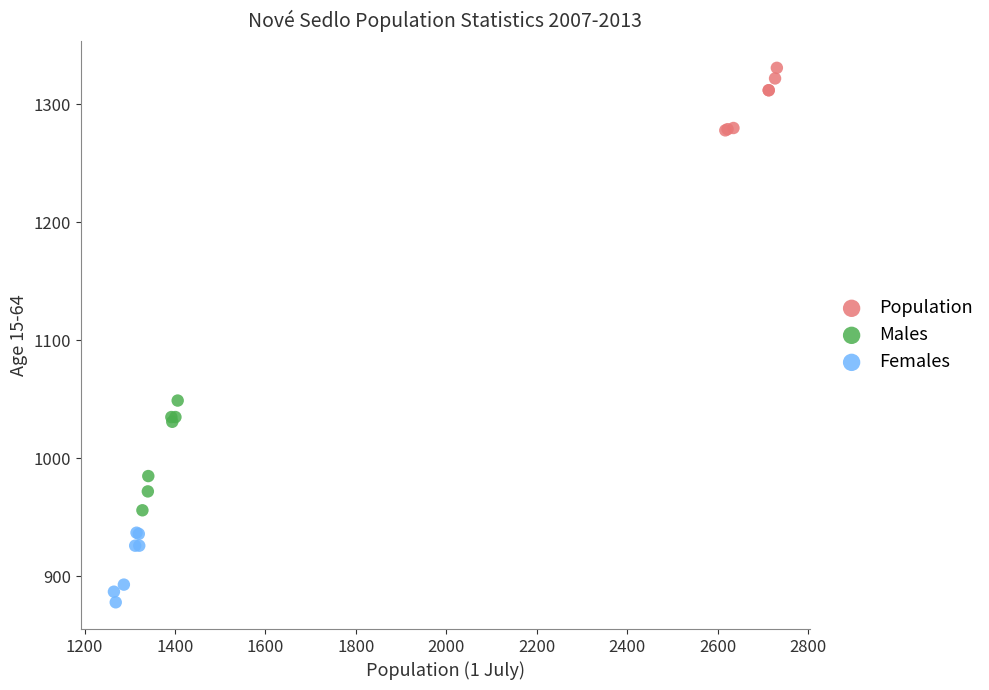

Which series has the widest spread of Y values?

Males